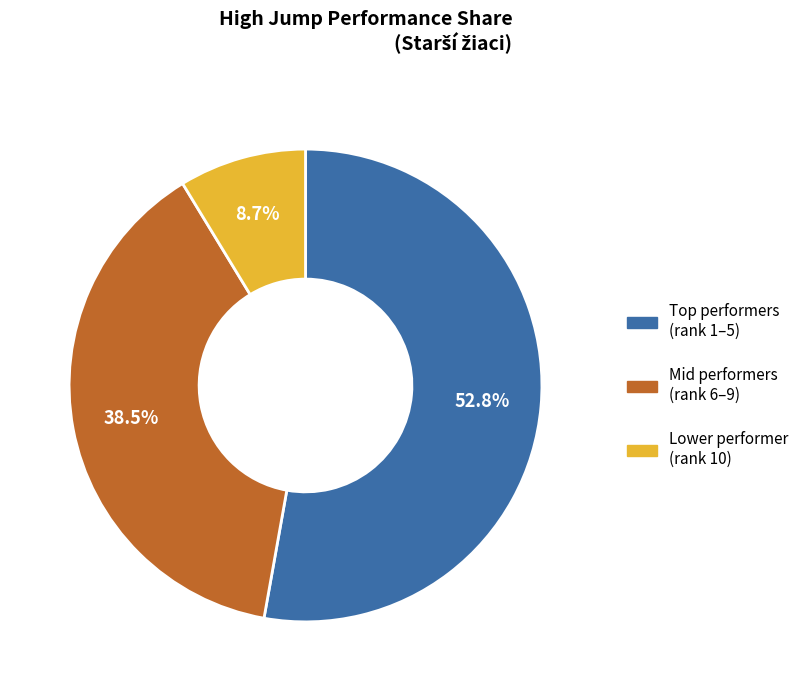

How many segments does this pie chart have?

3